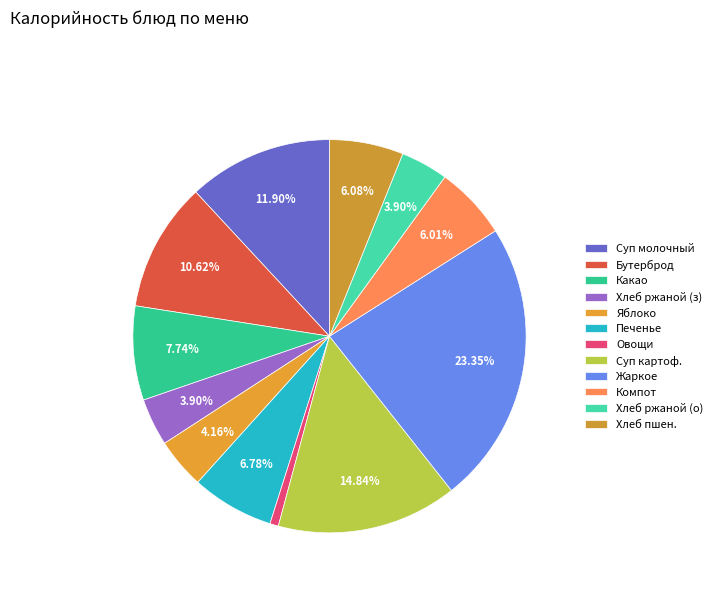

How many slices are in this pie chart?

12